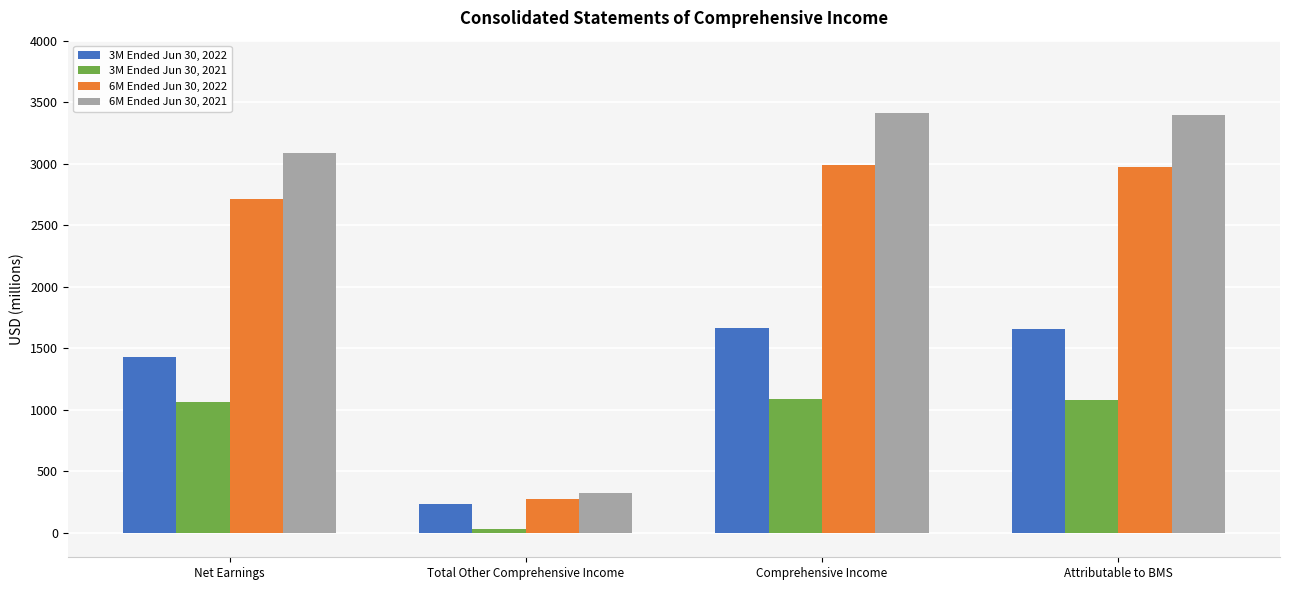

What position from the right is Comprehensive Income?

2